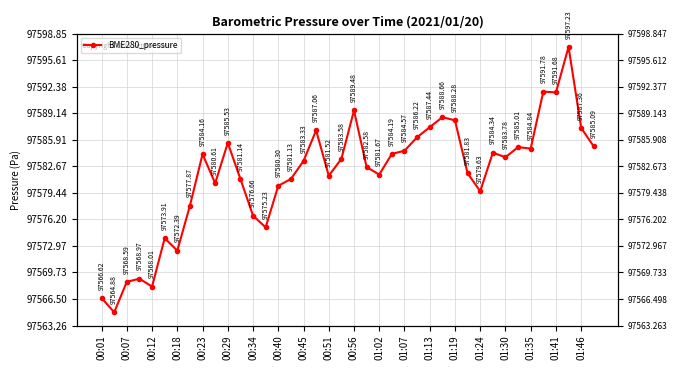

The value at 00:01 is 144829.8. True or false?

False